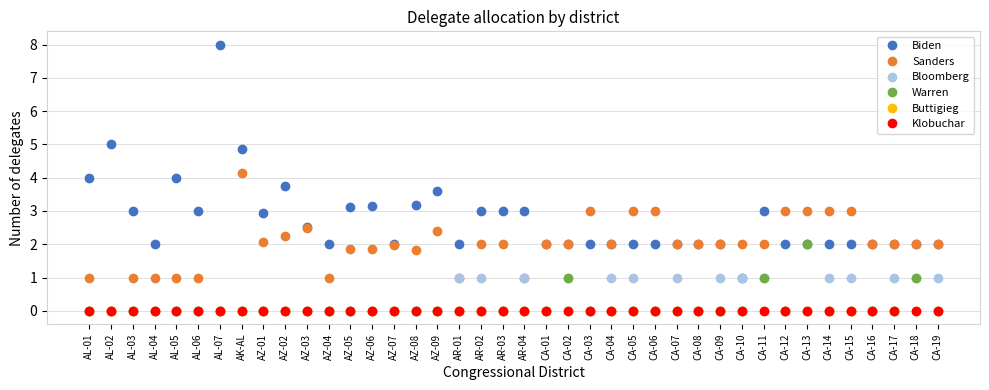

What is the difference between the second highest and minimum values in the Bloomberg series?

1.0